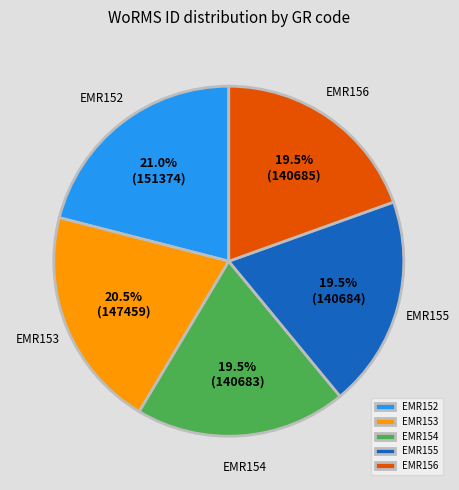

Count the number of slices in the pie.

5